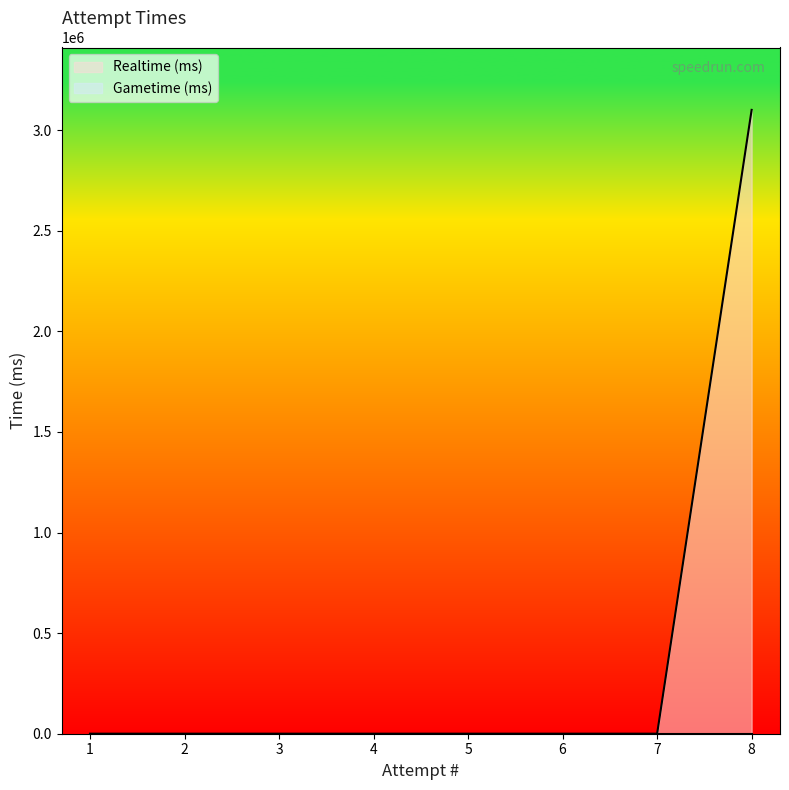

Rank the categories by value from lowest to highest.

1, 2, 3, 4, 5, 6, 7, 8